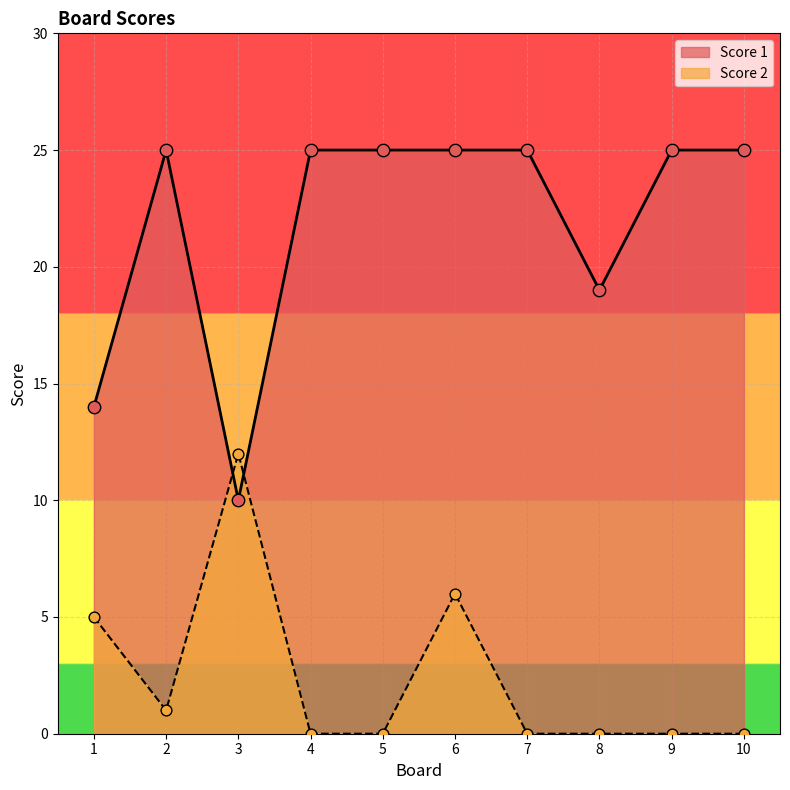

Which series has the widest spread of Y values?

Score 1